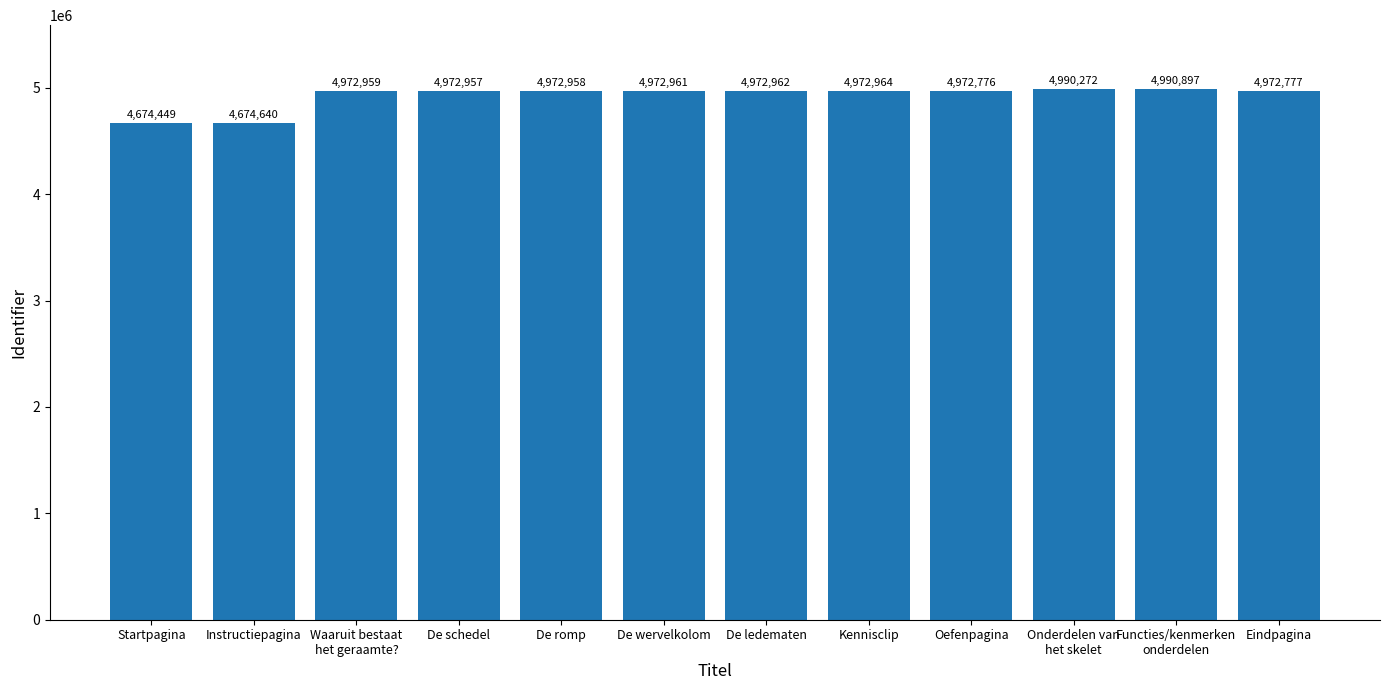

How many data points are less than 4972959?

6